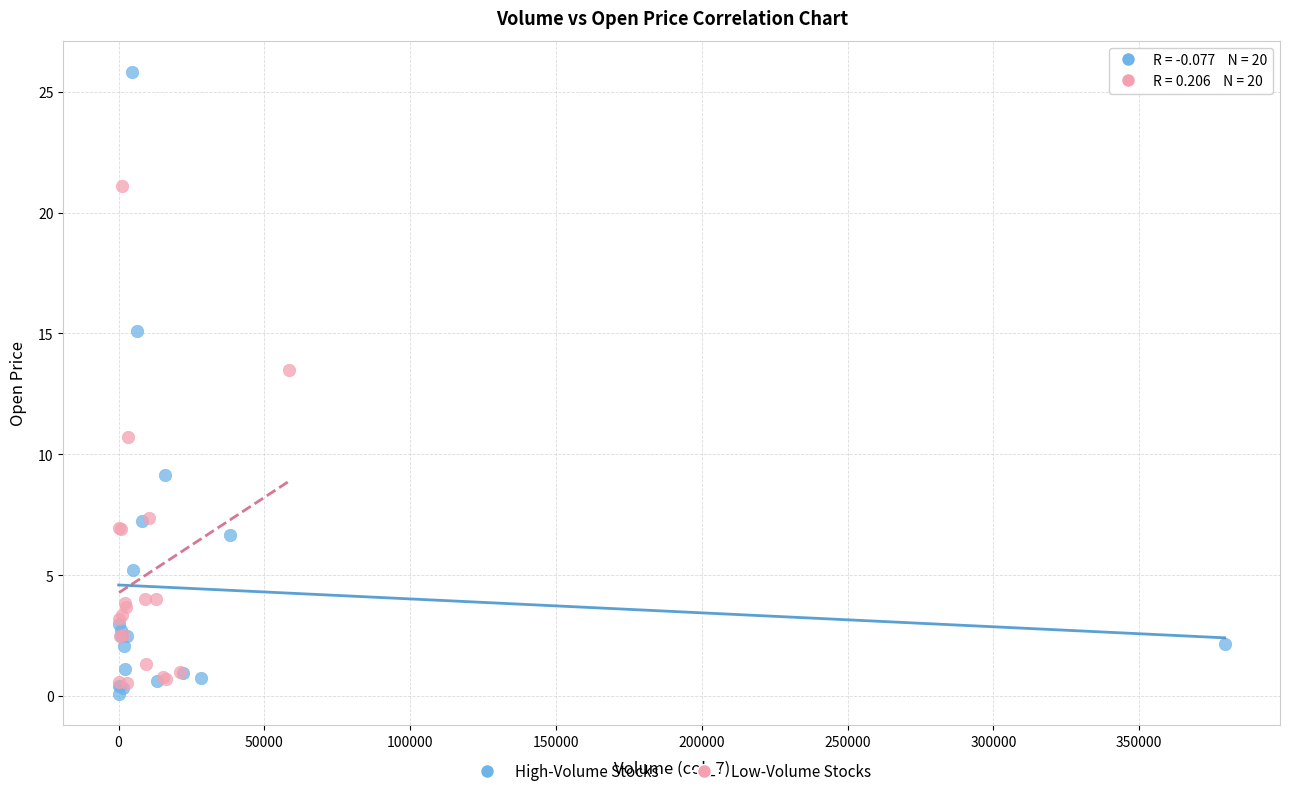

Which series contains the highest Y value?

High-Volume Stocks